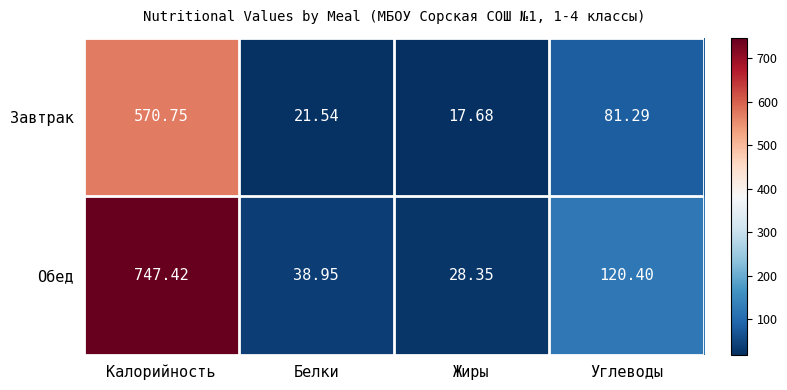

How many values in the Завтрак series are below 81?

2